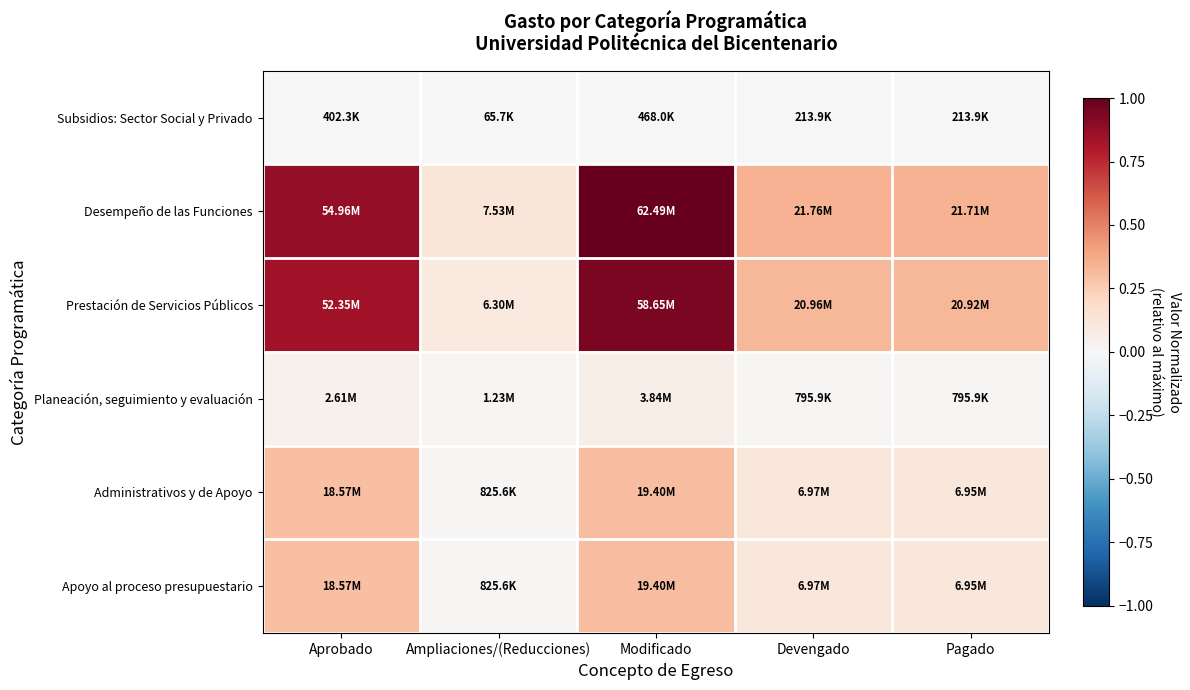

What is the greatest value displayed?

1.0